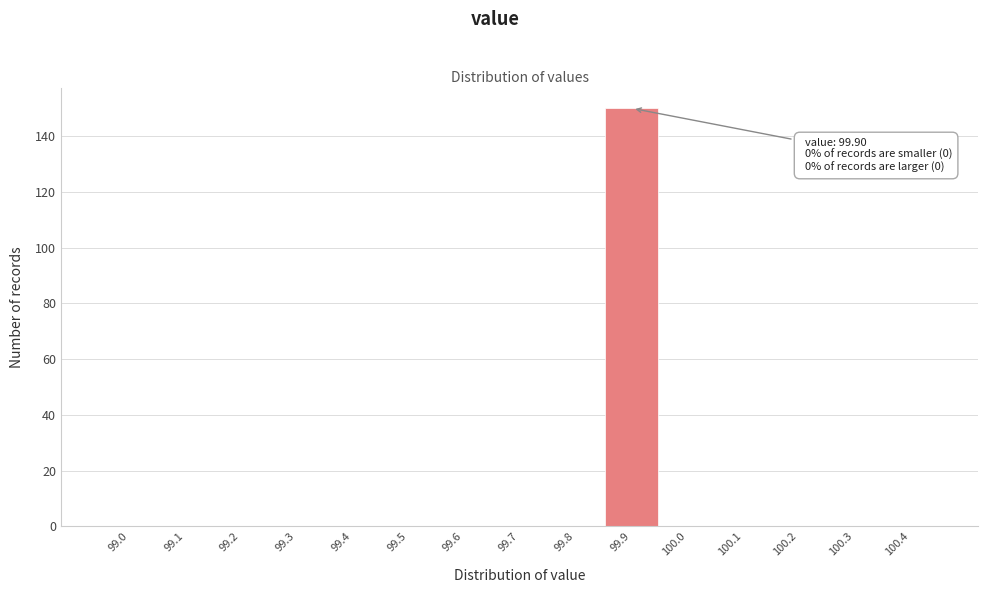

Reading left to right, what are all the values shown in this chart?

99.0=0	99.1=0	99.2=0	99.3=0	99.4=0	99.5=0	99.6=0	99.7=0	99.8=0	99.9=150	100.0=0	100.1=0	100.2=0	100.3=0	100.4=0